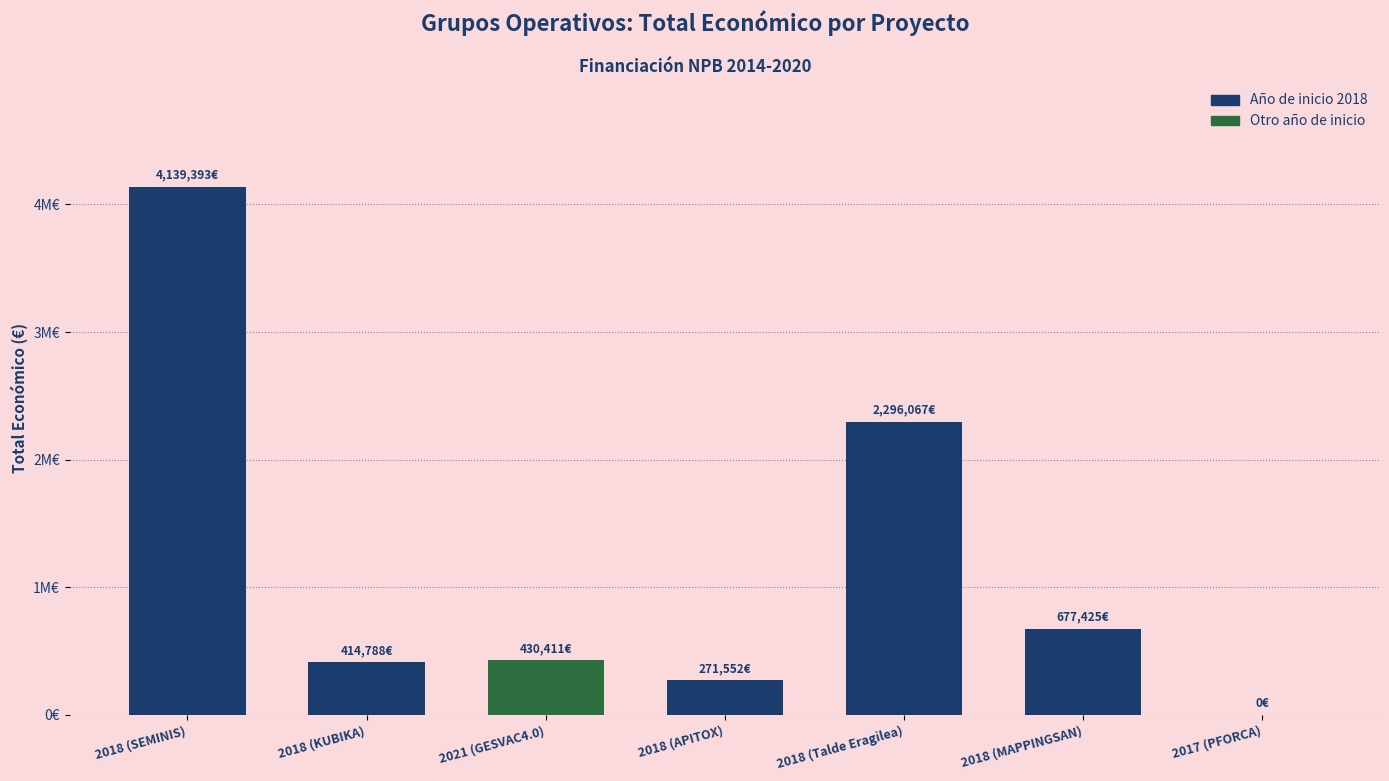

How many data points are less than 430411?

3